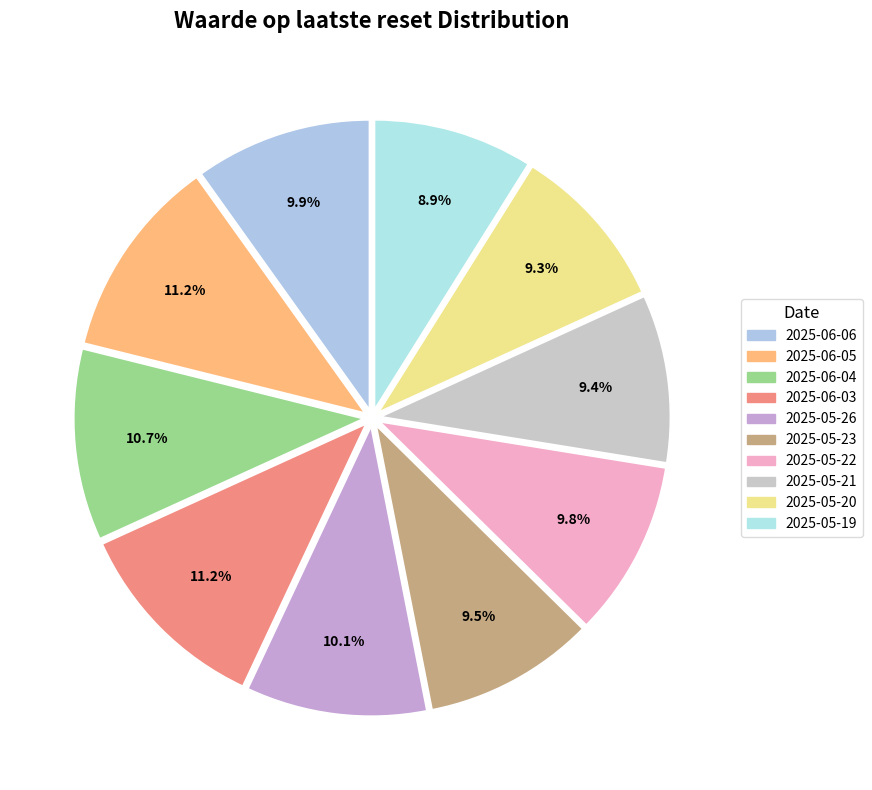

To the nearest percent, what is the difference between the largest and smallest slice percentages?

2%